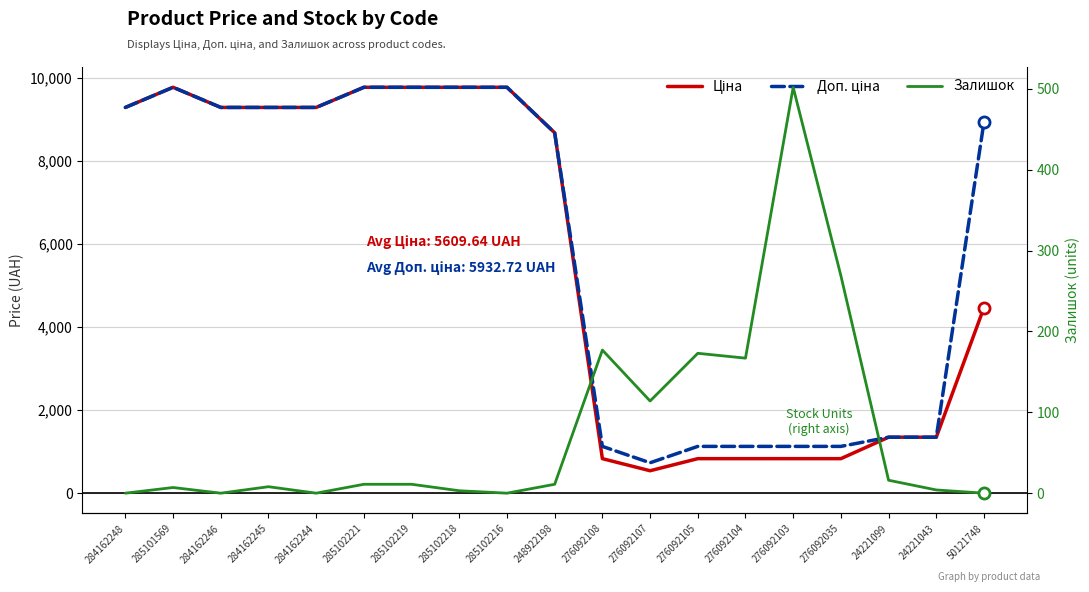

How many data points in Залишок are less than 11?

9